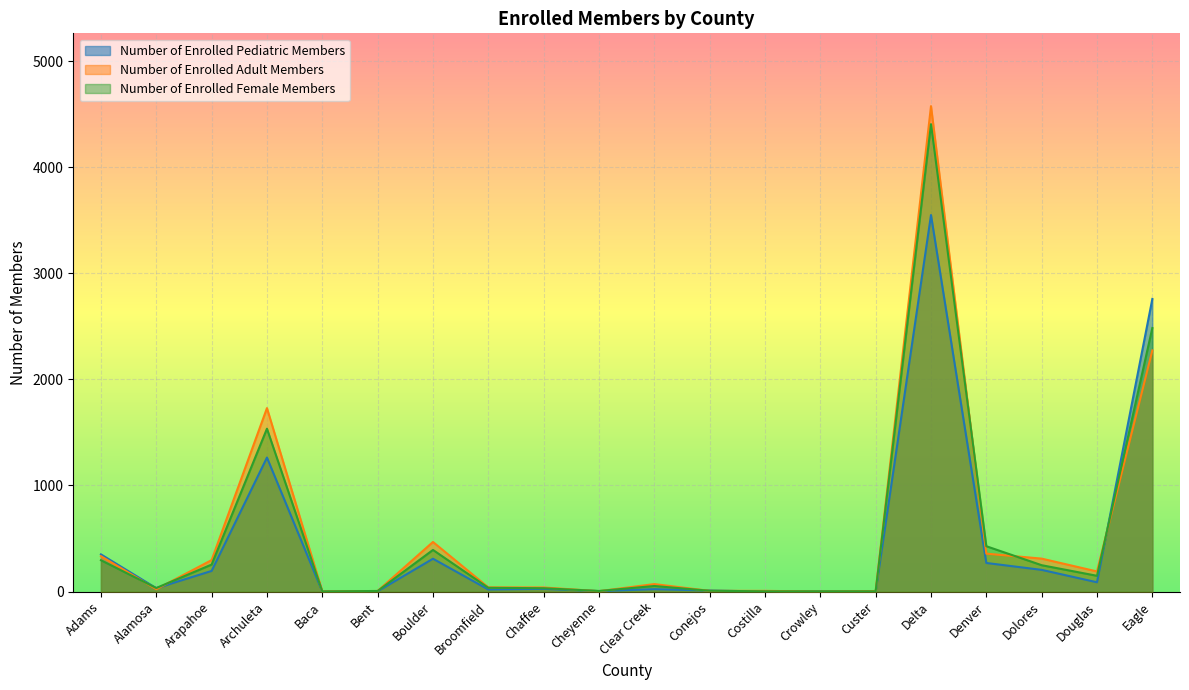

True or false: Number of Enrolled Female Members has a value of 52 at Clear Creek.

True